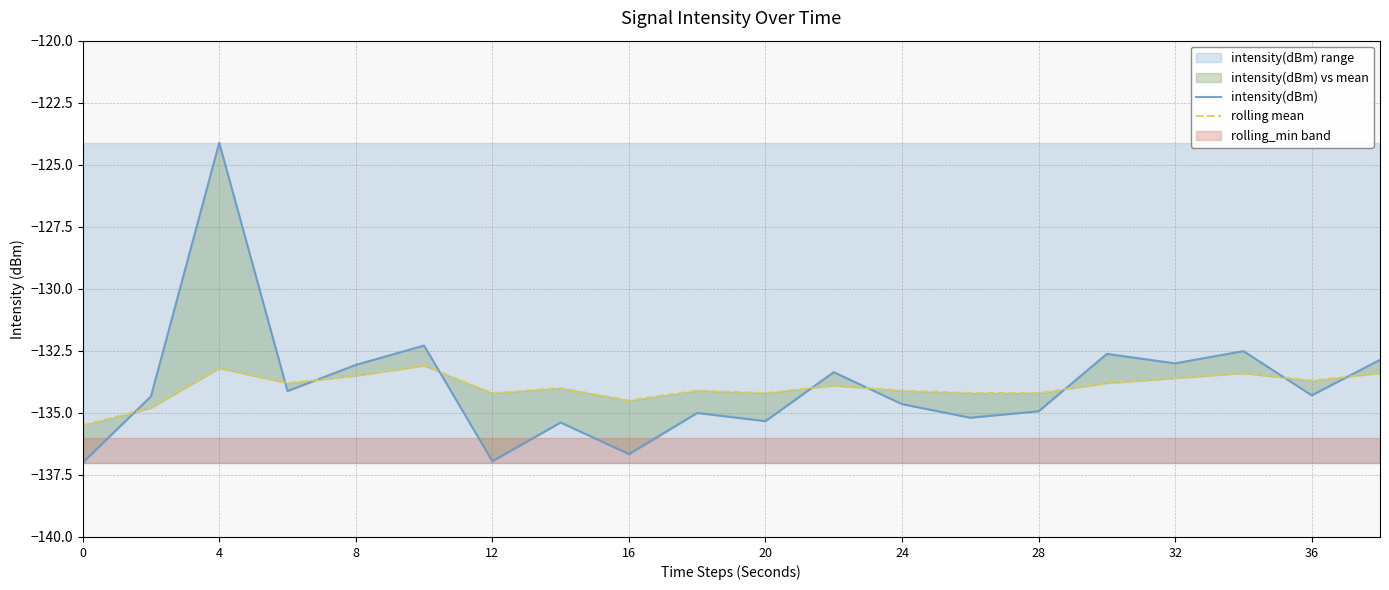

At how many categories does at least one series exceed -135?

19